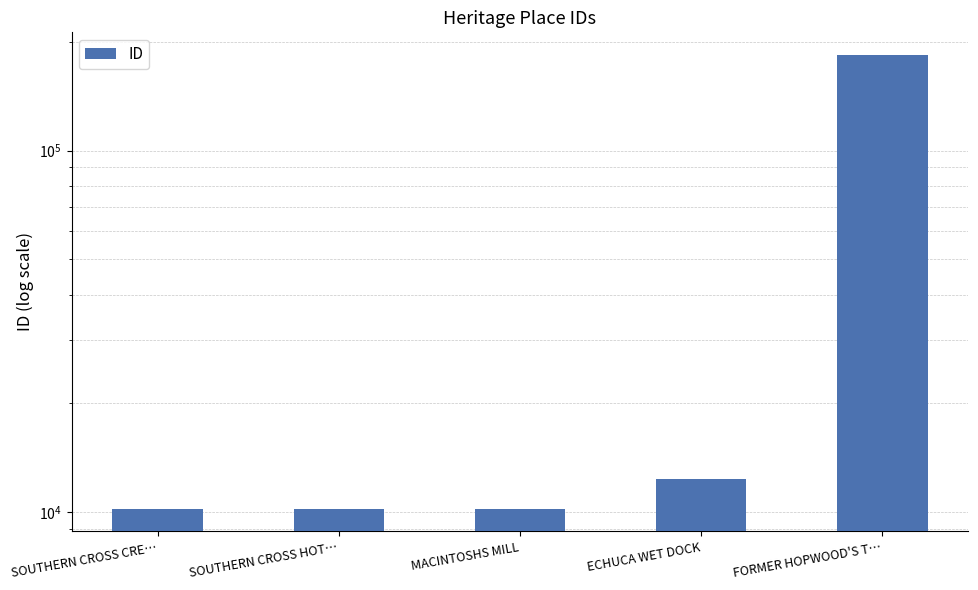

What is the maximum value shown in the chart?

183754